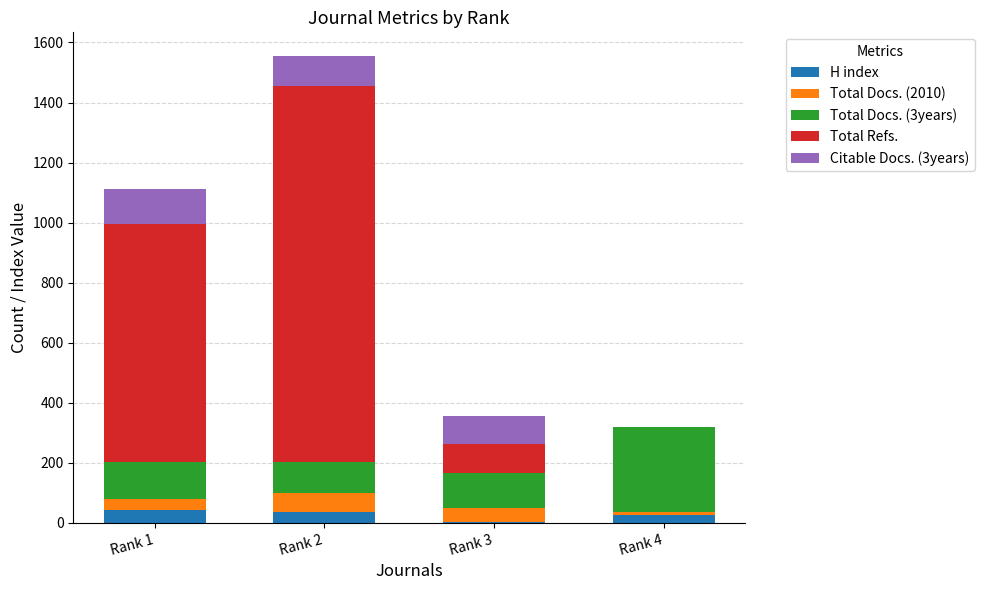

At which category is the sum across all series the highest?

Rank 2